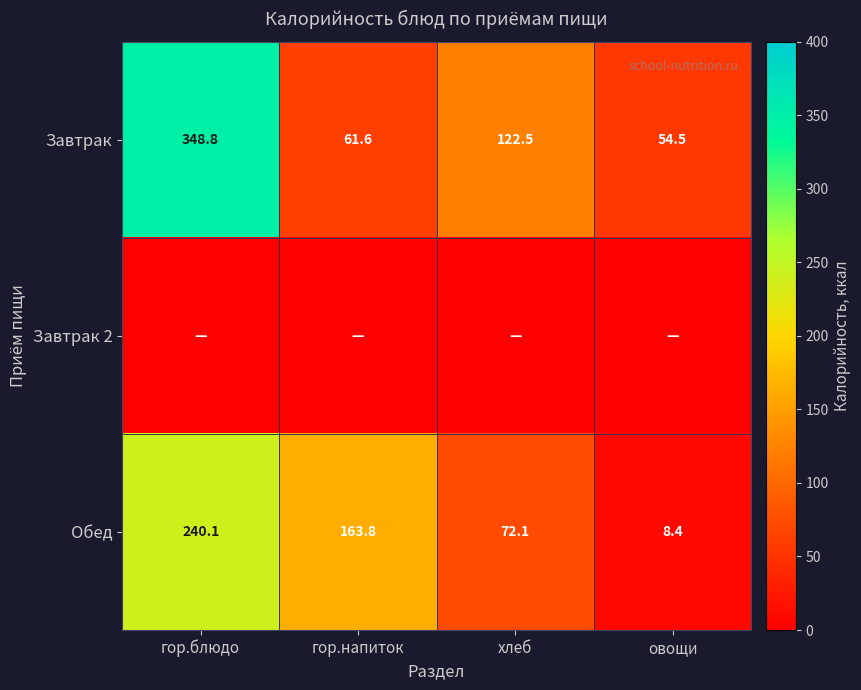

Read the Обед value at хлеб.

72.1